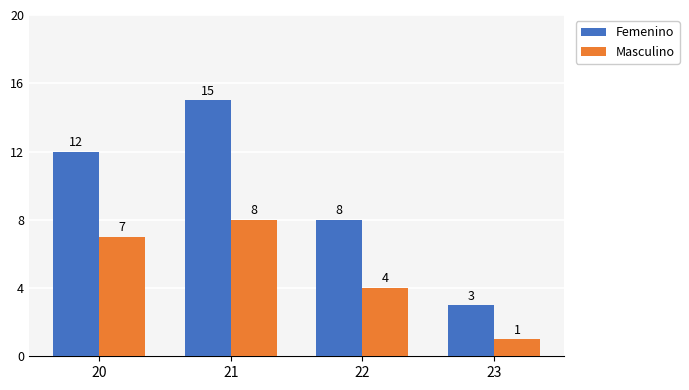

True or false: Femenino has a value of 3 at 23.

True